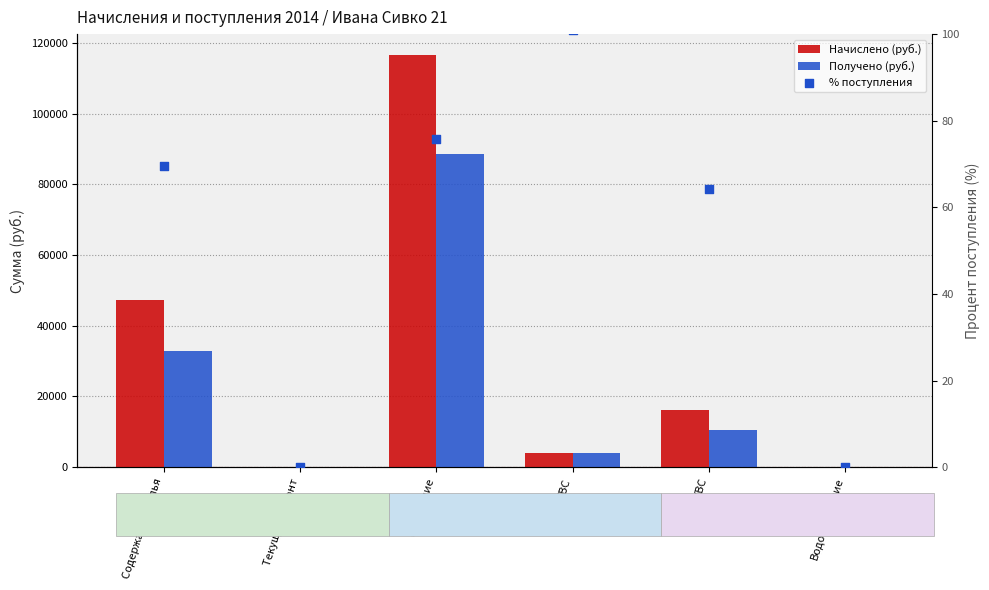

Is the value of % поступления at Водоотведение greater than the value of Начислено (руб.) at Водоотведение?

No